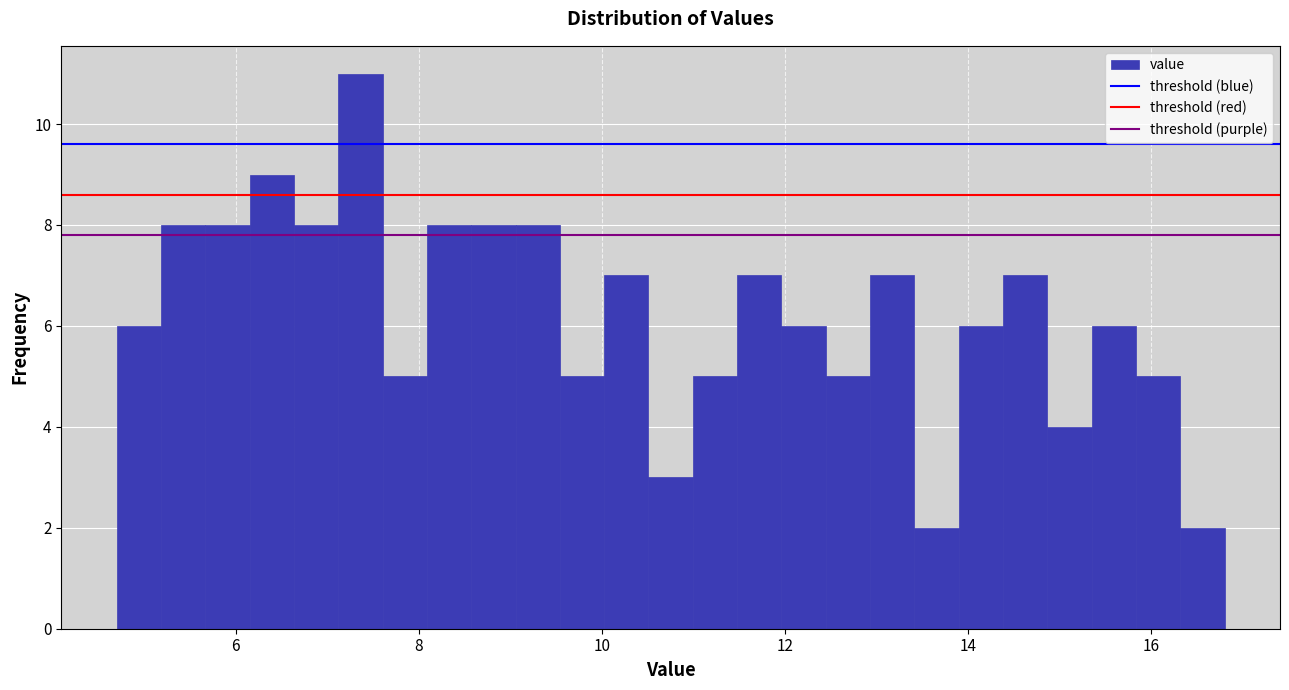

Around what value on the x-axis is the tallest bar? Give the approximate position of its centre, as read against the axis.

7.4